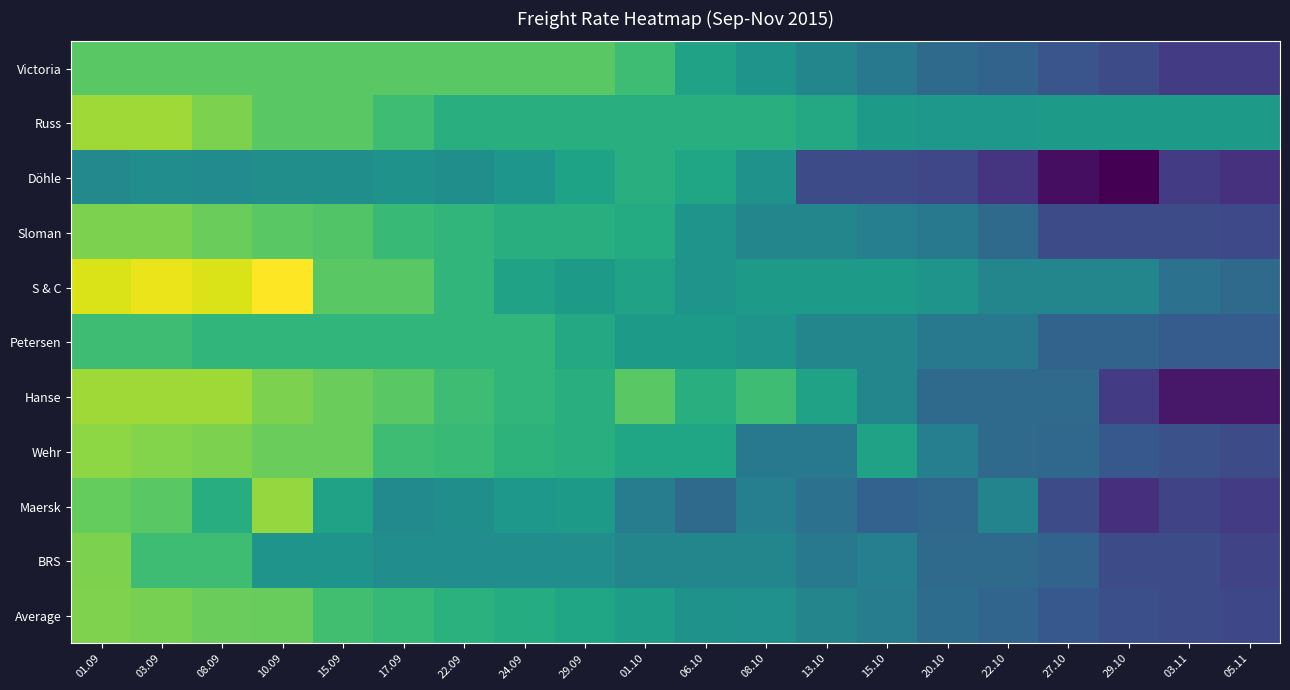

Reading right to left, extract all data points from this chart.

Victoria: 05.11=6500	03.11=6500	29.10=6600	27.10=6650	22.10=6750	20.10=6800	15.10=6900	13.10=7000	08.10=7100	06.10=7200	01.10=7400	29.09=7500	24.09=7500	22.09=7500	17.09=7500	15.09=7500	10.09=7500	08.09=7500	03.09=7500	01.09=7500
Russ: 05.11=7150	03.11=7150	29.10=7150	27.10=7150	22.10=7125	20.10=7125	15.10=7150	13.10=7250	08.10=7300	06.10=7300	01.10=7300	29.09=7300	24.09=7300	22.09=7300	17.09=7400	15.09=7500	10.09=7500	08.09=7600	03.09=7700	01.09=7700
Döhle: 05.11=6442	03.11=6500	29.10=6188	27.10=6250	22.10=6450	20.10=6563	15.10=6600	13.10=6600	08.10=7088	06.10=7225	01.10=7300	29.09=7213	24.09=7117	22.09=7067	17.09=7092	15.09=7064	10.09=7060	08.09=7038	03.09=7050	01.09=7020
Sloman: 05.11=6575	03.11=6600	29.10=6600	27.10=6600	22.10=6800	20.10=6900	15.10=6950	13.10=7000	08.10=7000	06.10=7100	01.10=7275	29.09=7300	24.09=7300	22.09=7350	17.09=7375	15.09=7475	10.09=7500	08.09=7550	03.09=7600	01.09=7600
S & C: 05.11=6800	03.11=6850	29.10=7000	27.10=7000	22.10=7000	20.10=7100	15.10=7150	13.10=7150	08.10=7150	06.10=7100	01.10=7200	29.09=7150	24.09=7200	22.09=7350	17.09=7500	15.09=7500	10.09=7950	08.09=7850	03.09=7900	01.09=7850
Petersen: 05.11=6700	03.11=6700	29.10=6750	27.10=6750	22.10=6900	20.10=6900	15.10=7000	13.10=7000	08.10=7100	06.10=7150	01.10=7150	29.09=7250	24.09=7350	22.09=7350	17.09=7350	15.09=7350	10.09=7350	08.09=7350	03.09=7400	01.09=7400
Hanse: 05.11=6300	03.11=6300	29.10=6500	27.10=6800	22.10=6800	20.10=6800	15.10=7000	13.10=7200	08.10=7400	06.10=7300	01.10=7500	29.09=7300	24.09=7350	22.09=7400	17.09=7500	15.09=7550	10.09=7600	08.09=7700	03.09=7700	01.09=7700
Wehr: 05.11=6600	03.11=6625	29.10=6675	27.10=6775	22.10=6800	20.10=6950	15.10=7200	13.10=6900	08.10=6900	06.10=7225	01.10=7225	29.09=7300	24.09=7325	22.09=7375	17.09=7400	15.09=7550	10.09=7550	08.09=7600	03.09=7625	01.09=7650
Maersk: 05.11=6500	03.11=6550	29.10=6433	27.10=6595	22.10=6983	20.10=6775	15.10=6740	13.10=6850	08.10=6949	06.10=6800	01.10=6927	29.09=7150	24.09=7125	22.09=7066	17.09=7025	15.09=7200	10.09=7672	08.09=7283	03.09=7500	01.09=7535
BRS: 05.11=6550	03.11=6600	29.10=6600	27.10=6750	22.10=6800	20.10=6800	15.10=6950	13.10=6900	08.10=7000	06.10=7000	01.10=7000	29.09=7050	24.09=7050	22.09=7050	17.09=7050	15.09=7100	10.09=7100	08.09=7400	03.09=7400	01.09=7600
Average: 05.11=6567	03.11=6589	29.10=6619	27.10=6675	22.10=6760	20.10=6810	15.10=6932	13.10=6989	08.10=7079	06.10=7091	01.10=7169	29.09=7229	24.09=7279	22.09=7310	17.09=7365	15.09=7418	10.09=7542	08.09=7545	03.09=7592	01.09=7610